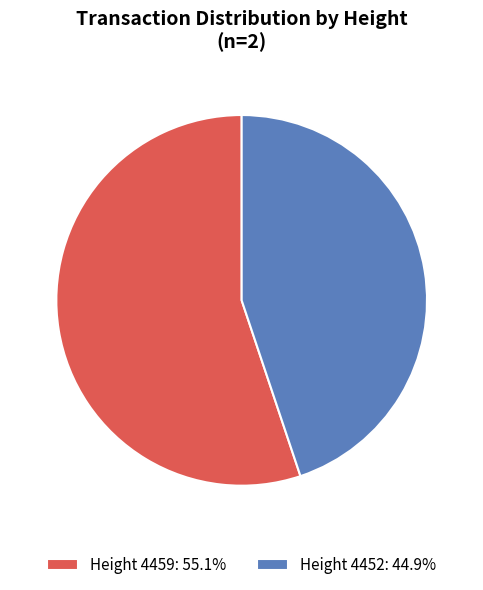

What is the ratio of the value at Height 4459: 55.1% to the value at Height 4452: 44.9%?

1.2